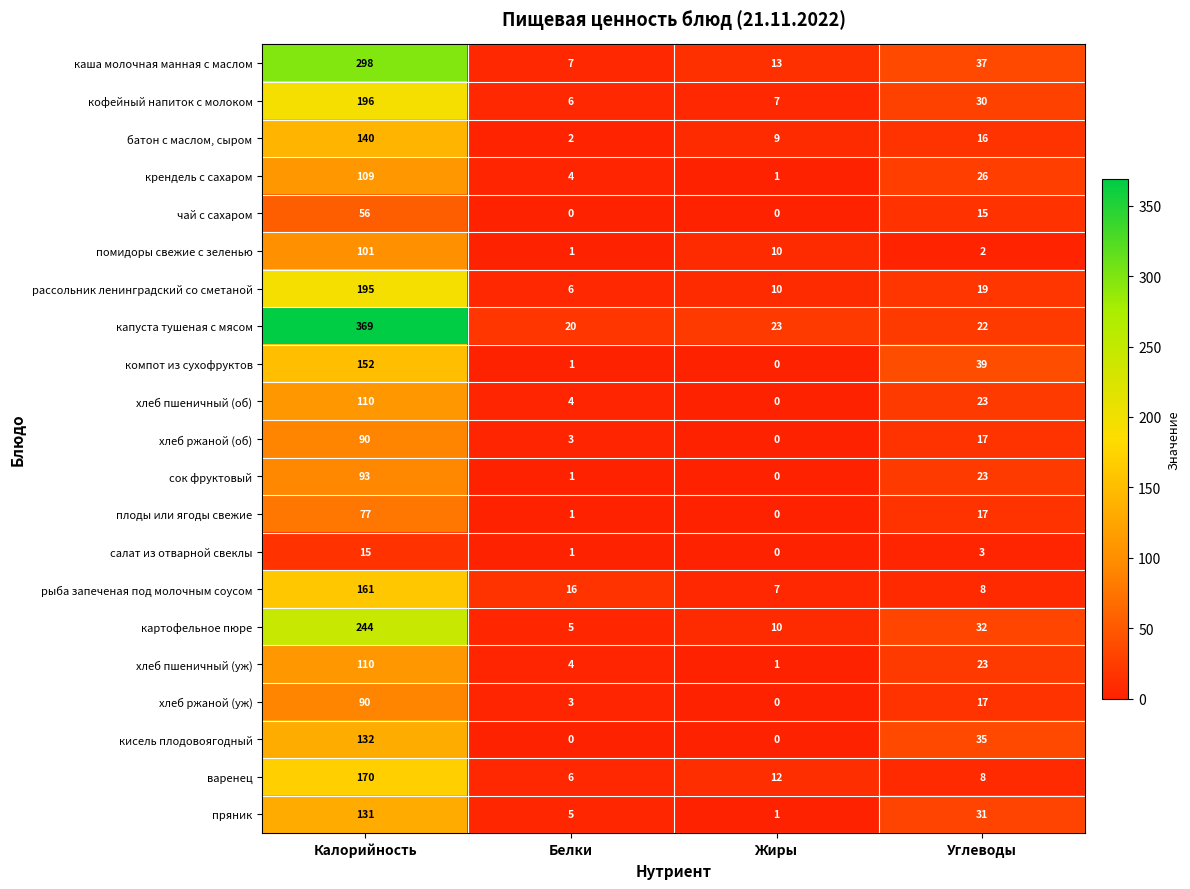

Is it true that помидоры свежие с зеленью equals 13 at Жиры?

False